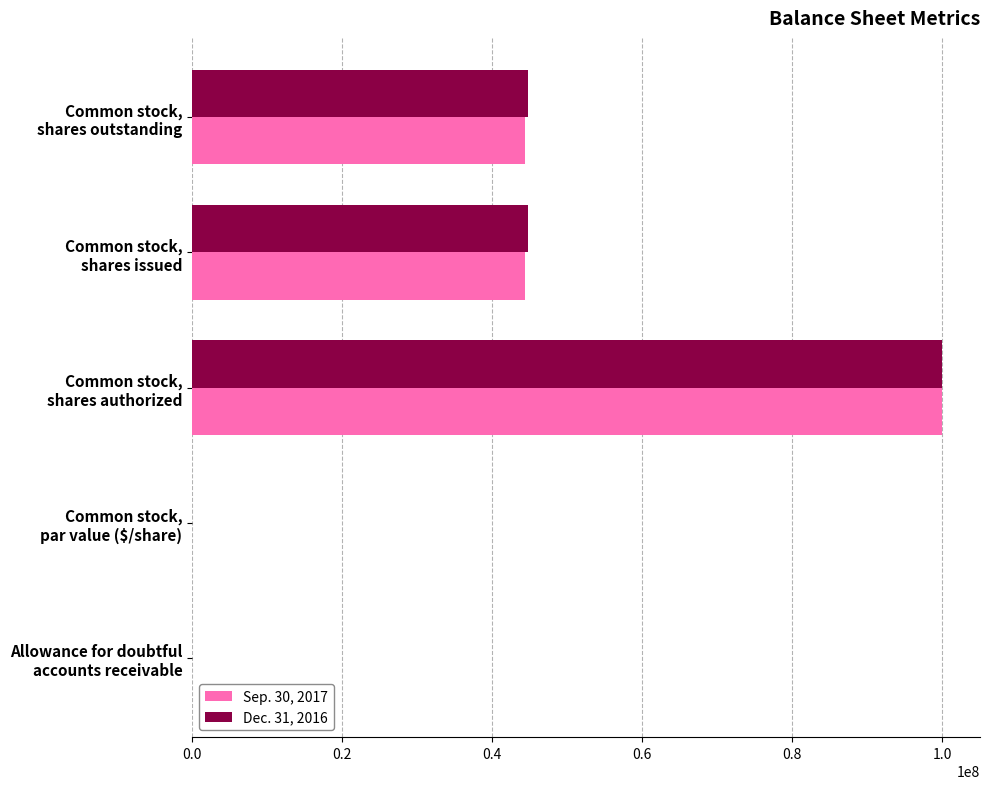

What is the sum of all Dec. 31, 2016 values?

189600011.5